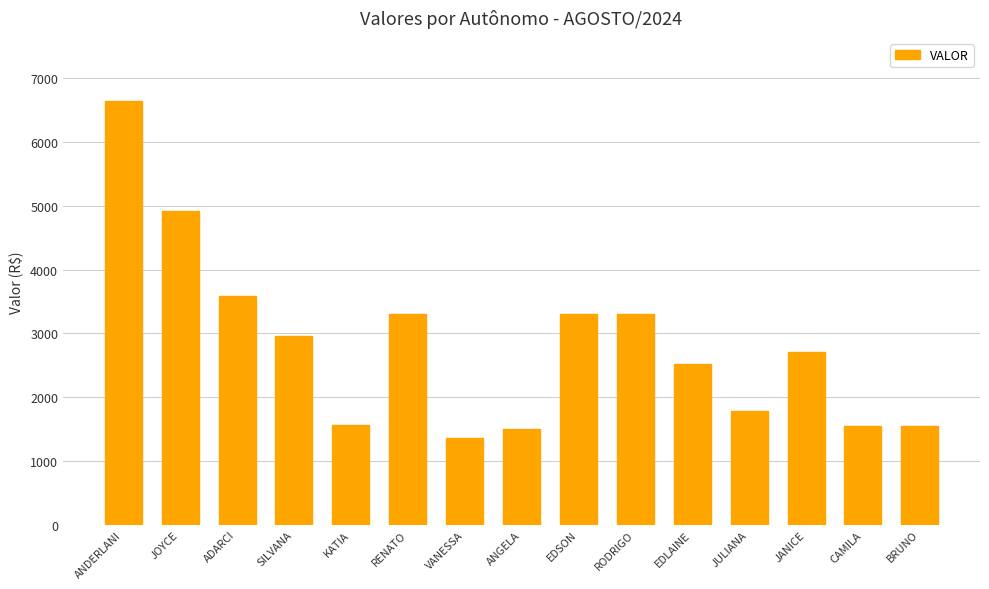

How many values exceed 2707?

8